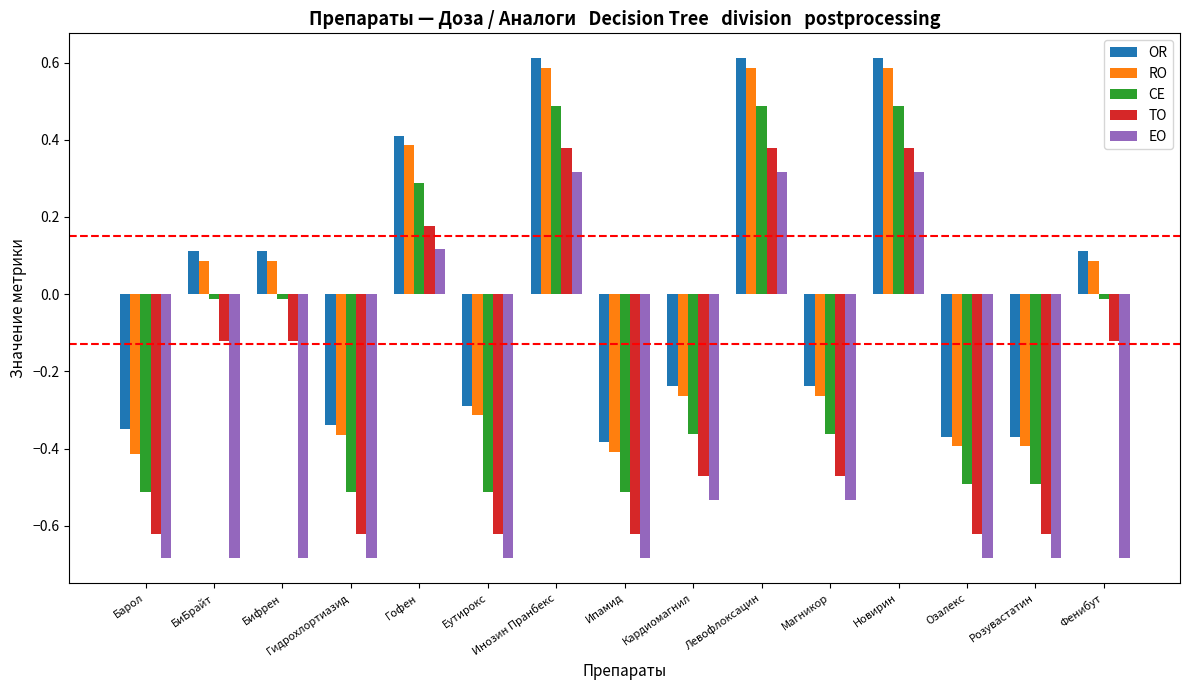

What is the difference between the maximum and second lowest values in the EO series?

1.0